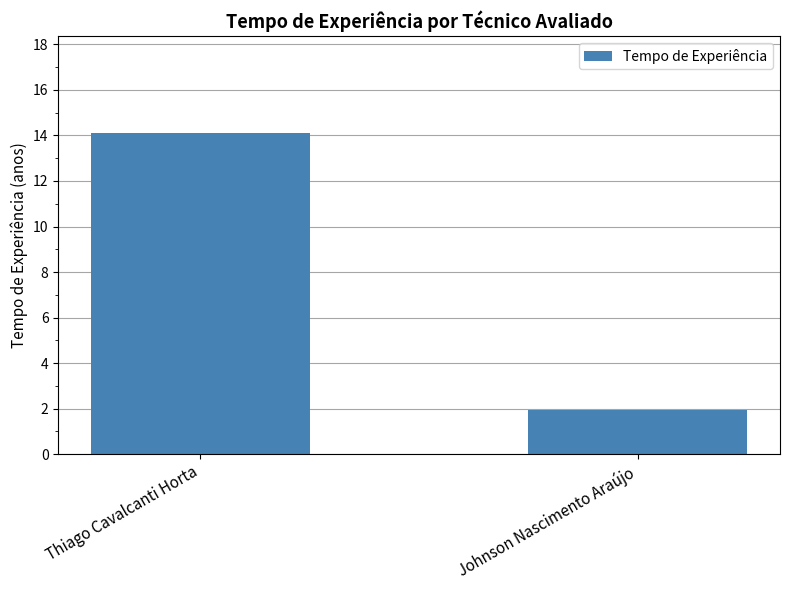

Reading left to right, what are all the values shown in this chart?

14.1	2.0